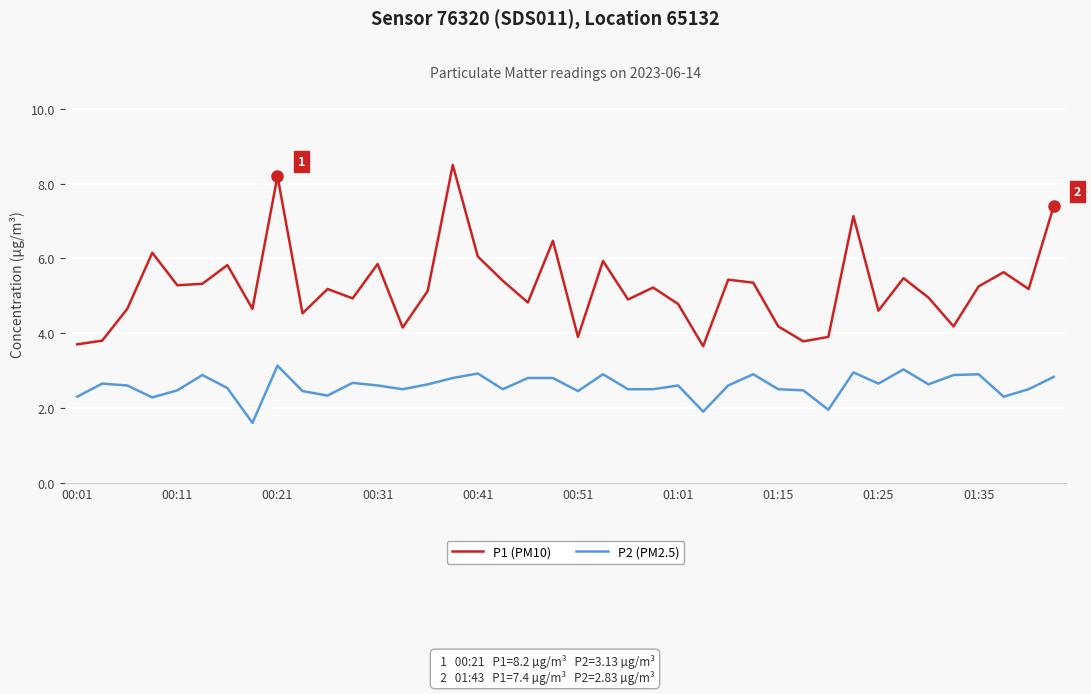

Which series has the largest total across all categories?

P1 (PM10)